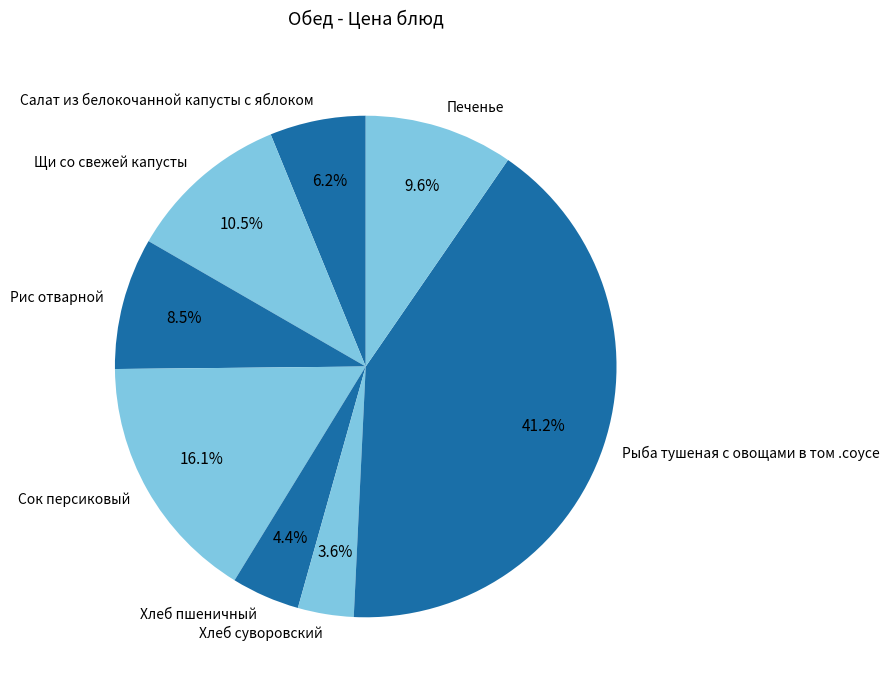

What percentage is the Сок персиковый slice, to the nearest percent?

16%